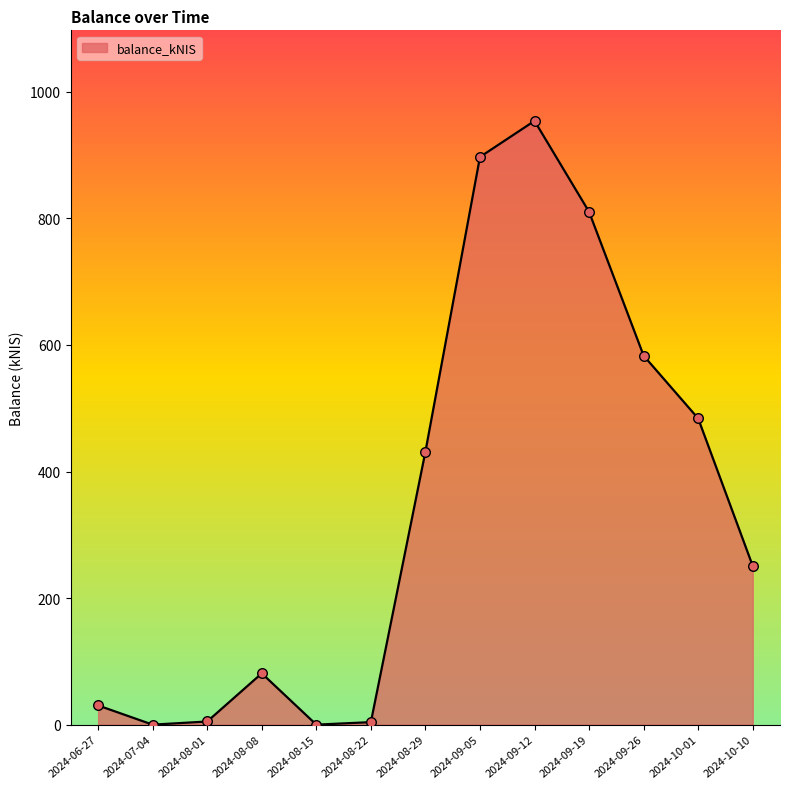

What is the change in value from 2024-10-01 to 2024-10-10?

-233.0